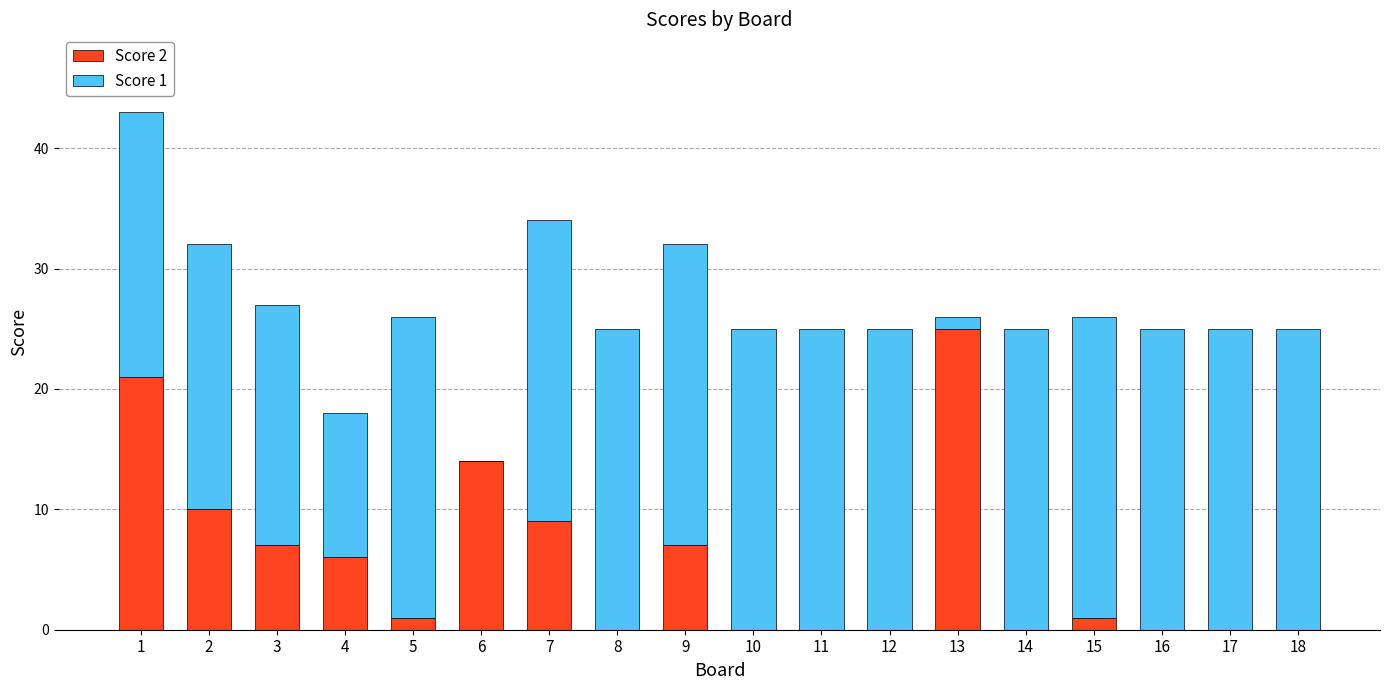

What is the sum of all Score 2 values?

101